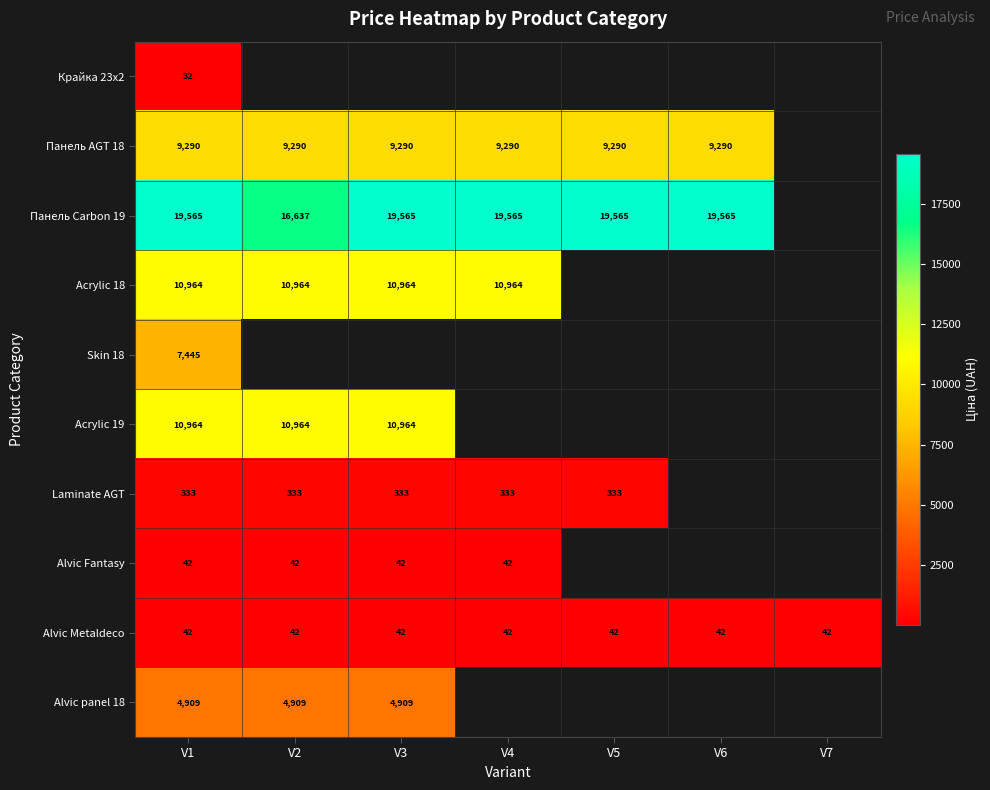

What is the difference between the highest and lowest values at V1?

19533.0